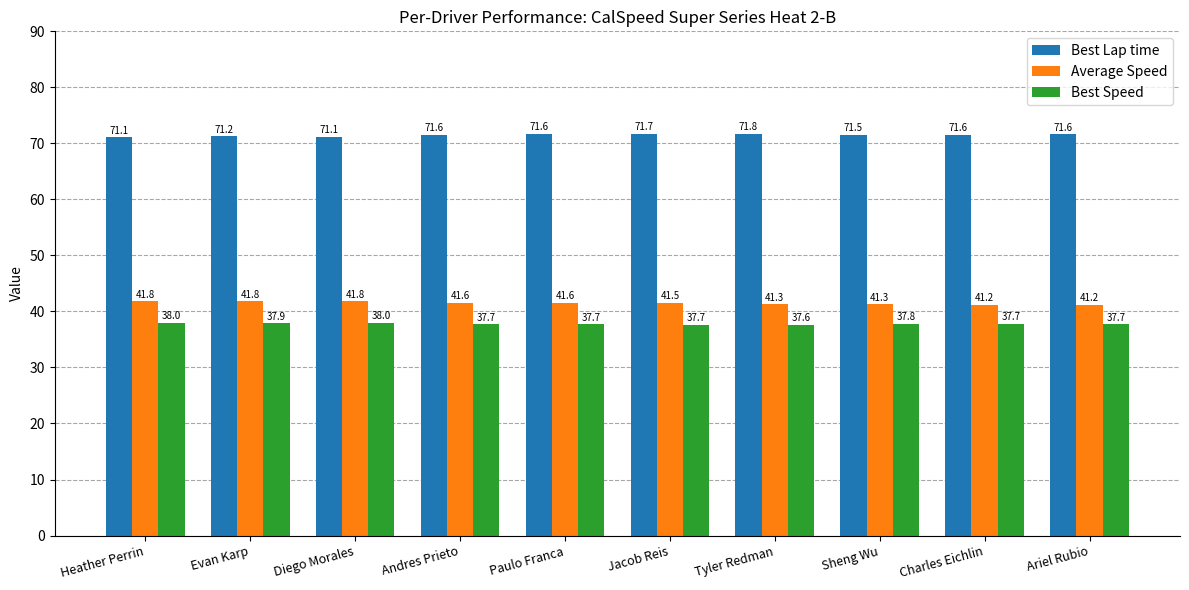

At how many categories does at least one series exceed 55?

10